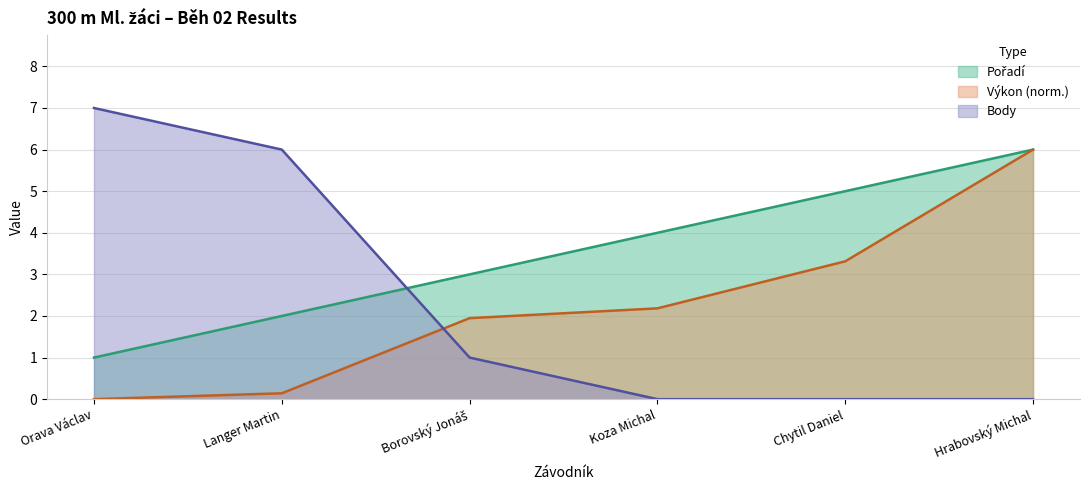

Reading right to left, extract all data points from this chart.

Pořadí: Hrabovský Michal=6.0	Chytil Daniel=5.0	Koza Michal=4.0	Borovský Jonáš=3.0	Langer Martin=2.0	Orava Václav=1.0
Výkon: Hrabovský Michal=6.0	Chytil Daniel=3.3	Koza Michal=2.2	Borovský Jonáš=1.9	Langer Martin=0.1	Orava Václav=0.0
Body: Hrabovský Michal=0.0	Chytil Daniel=0.0	Koza Michal=0.0	Borovský Jonáš=1.0	Langer Martin=6.0	Orava Václav=7.0